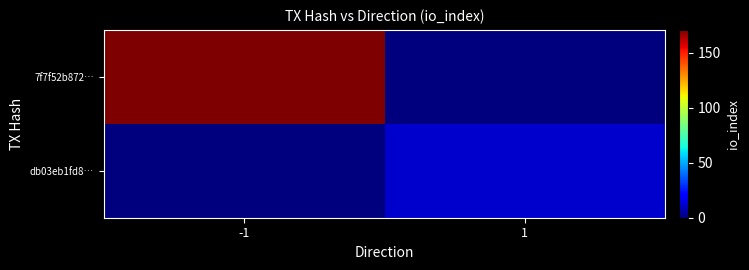

What is the difference between the highest and lowest values at -1?

171